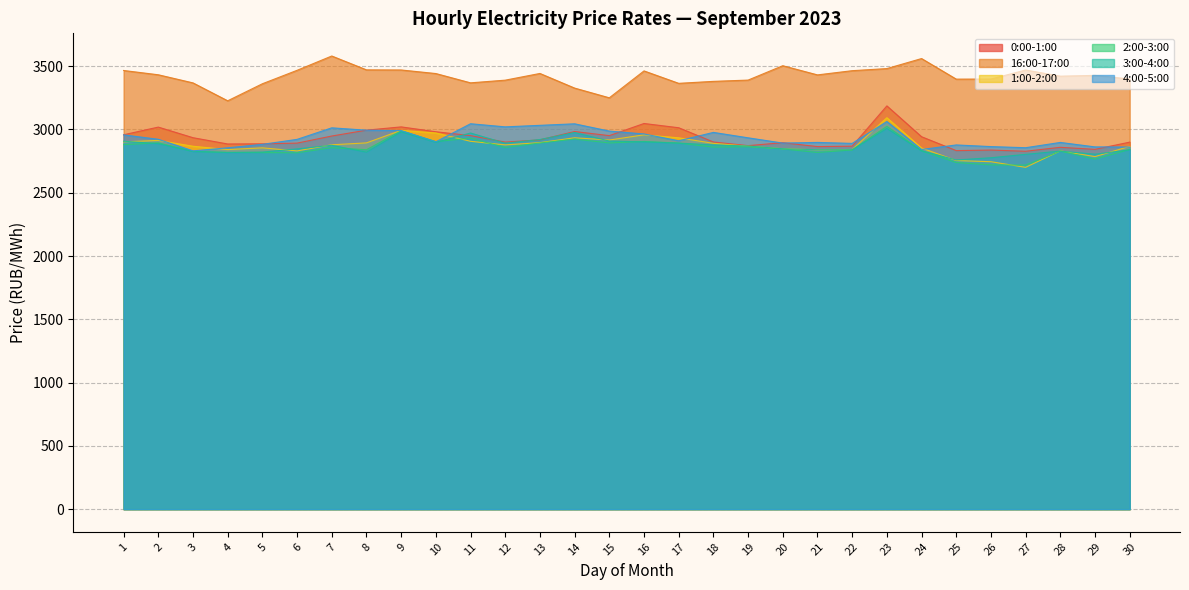

Reading left to right, list all the values displayed in this chart.

0:00-1:00: 2957.9	3018.4	2934.7	2885.1	2886.3	2891.9	2947.9	2994.2	3020.2	2981.7	2951.0	2900.0	2917.4	2983.5	2951.0	3047.0	3013.3	2900.8	2871.8	2895.3	2864.4	2867.6	3186.0	2942.4	2832.6	2837.0	2827.5	2858.8	2842.6	2899.7
16:00-17:00: 3465.7	3431.8	3367.7	3226.3	3360.8	3467.1	3580.2	3470.7	3469.8	3441.6	3368.2	3389.3	3442.2	3326.7	3249.9	3462.4	3364.2	3379.8	3389.9	3503.4	3430.9	3464.1	3480.8	3560.0	3397.4	3398.1	3469.4	3420.8	3427.1	3398.1
1:00-2:00: 2901.8	2913.2	2867.2	2840.7	2854.5	2830.2	2878.6	2893.7	2992.7	2972.0	2906.3	2877.8	2895.6	2934.1	2916.2	2957.2	2933.8	2890.2	2867.5	2847.3	2838.7	2840.3	3092.6	2853.1	2754.1	2744.9	2700.5	2831.0	2785.2	2866.2
2:00-3:00: 2879.6	2894.2	2826.5	2818.4	2817.0	2815.5	2855.8	2839.6	2988.7	2903.9	2930.7	2857.0	2892.7	2923.9	2893.1	2904.7	2891.9	2860.6	2862.8	2845.9	2818.2	2837.4	3024.6	2831.5	2738.4	2720.0	2718.2	2828.7	2765.6	2841.9
3:00-4:00: 2907.0	2887.6	2826.1	2817.8	2821.2	2846.2	2874.8	2820.2	2980.5	2897.4	2971.8	2891.0	2920.4	2975.4	2908.3	2901.5	2892.1	2877.5	2869.3	2846.9	2839.7	2839.5	3007.5	2831.1	2758.6	2776.3	2803.1	2829.0	2804.2	2838.7
4:00-5:00: 2957.0	2922.1	2830.6	2854.9	2882.2	2921.5	3012.7	2994.0	2991.0	2902.4	3044.9	3020.3	3032.4	3044.4	2986.9	2964.3	2910.4	2976.6	2933.8	2892.2	2897.4	2889.7	3062.6	2841.5	2877.5	2864.4	2855.6	2897.3	2862.0	2861.1